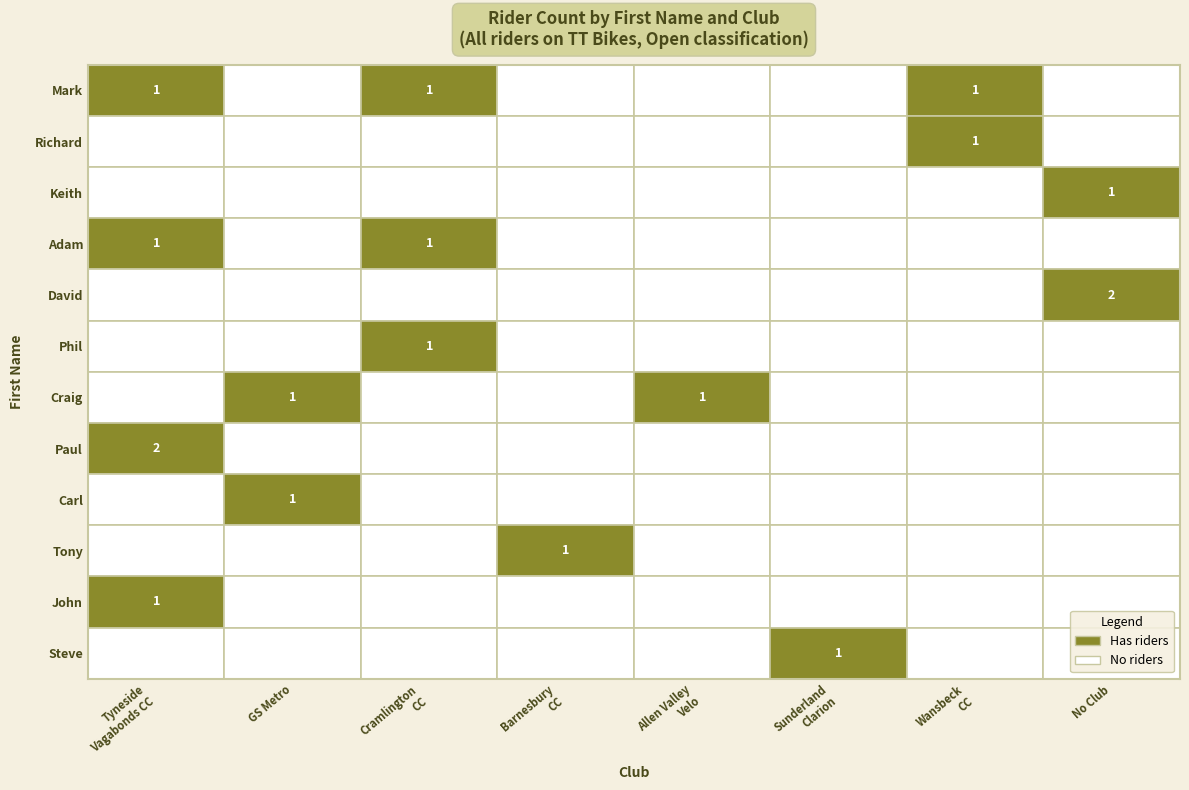

What is the total value across all series at 1?

3